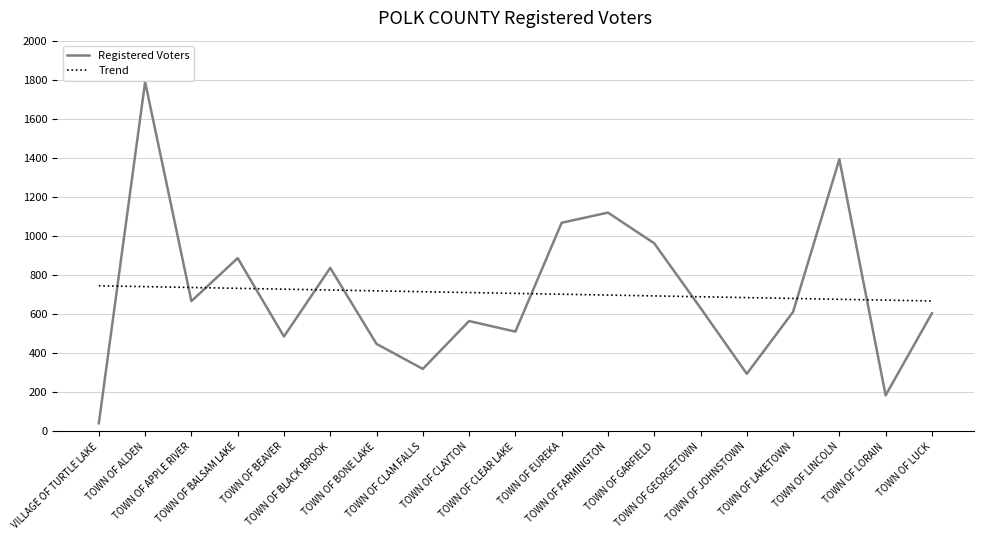

After their last crossing, which series has the higher values: Trend or Registered Voters?

Trend